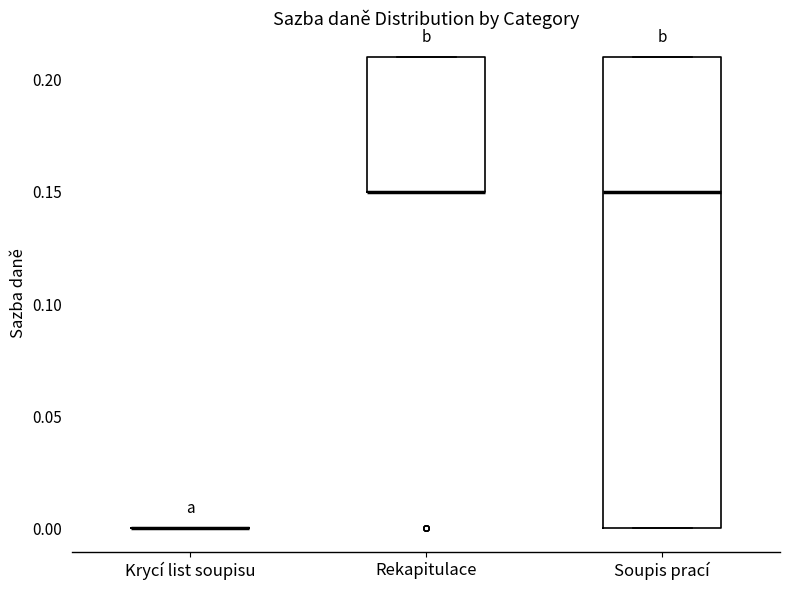

Reading left to right, transcribe this box plot: for each box, give where its median line is, the range the box spans, and where its two whiskers end, as read against the y-axis. The values are not printed on the chart, so give them approximately, as read against the axis.

Krycí list soupisu: box collapsed to a line at 0.00, whiskers 0.00 to 0.00
Rekapitulace: median 0.15 (drawn on the box's lower edge), box 0.15 to 0.21, whiskers 0.15 to 0.21
Soupis prací: median 0.15, box 0.00 to 0.21, whiskers 0.00 to 0.21